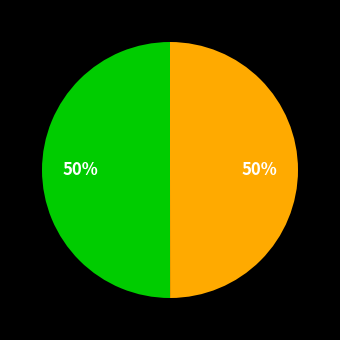

Rank the categories by value from lowest to highest.

Grup Operatiu INDIBI-OLIVAR, Grup Operatiu RESIOLIVA